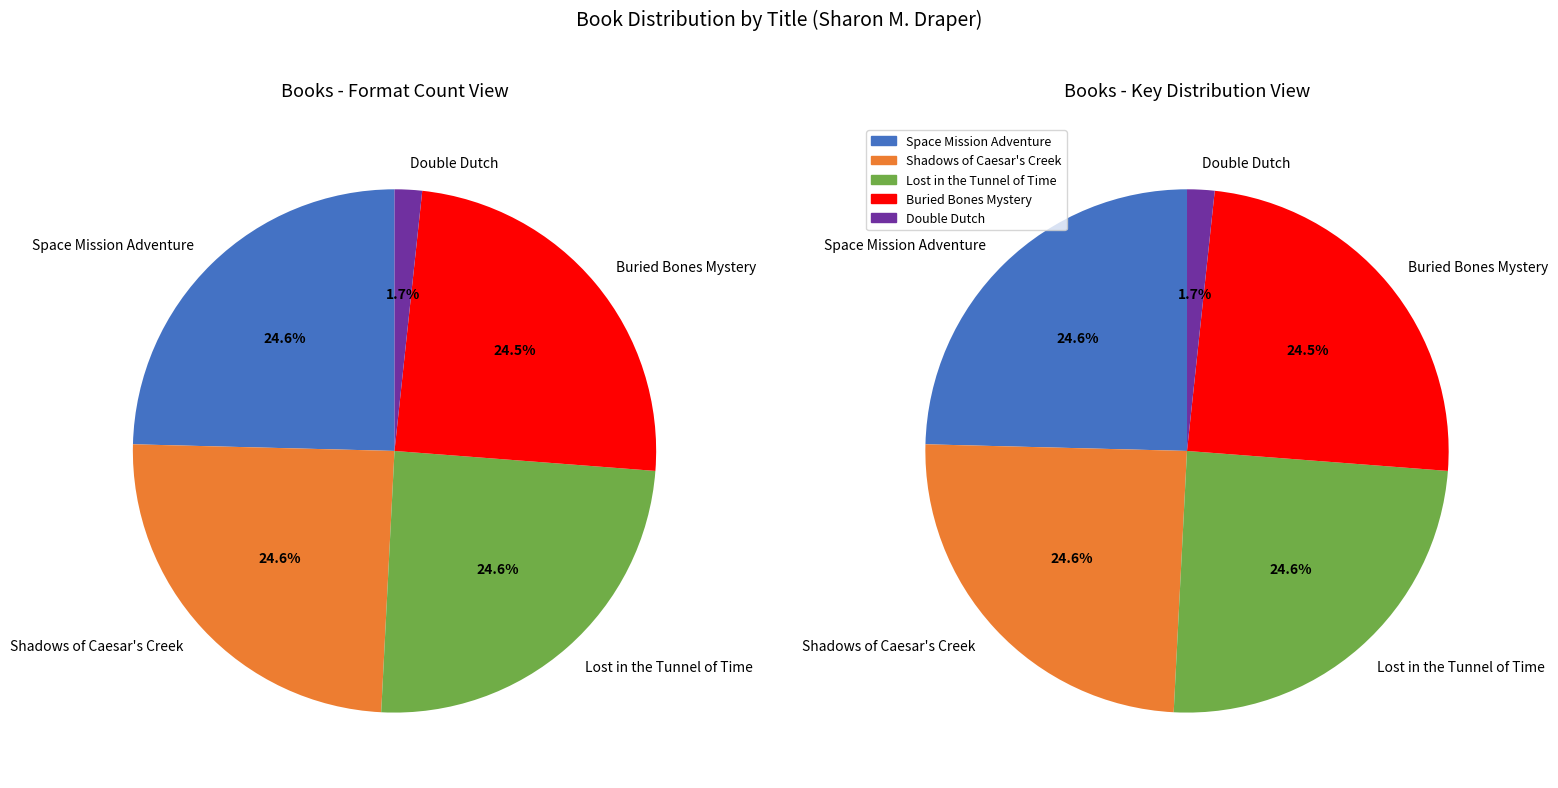

To the nearest percent, what is the difference between the Double Dutch and Shadows of Caesar's Creek slice percentages?

23%